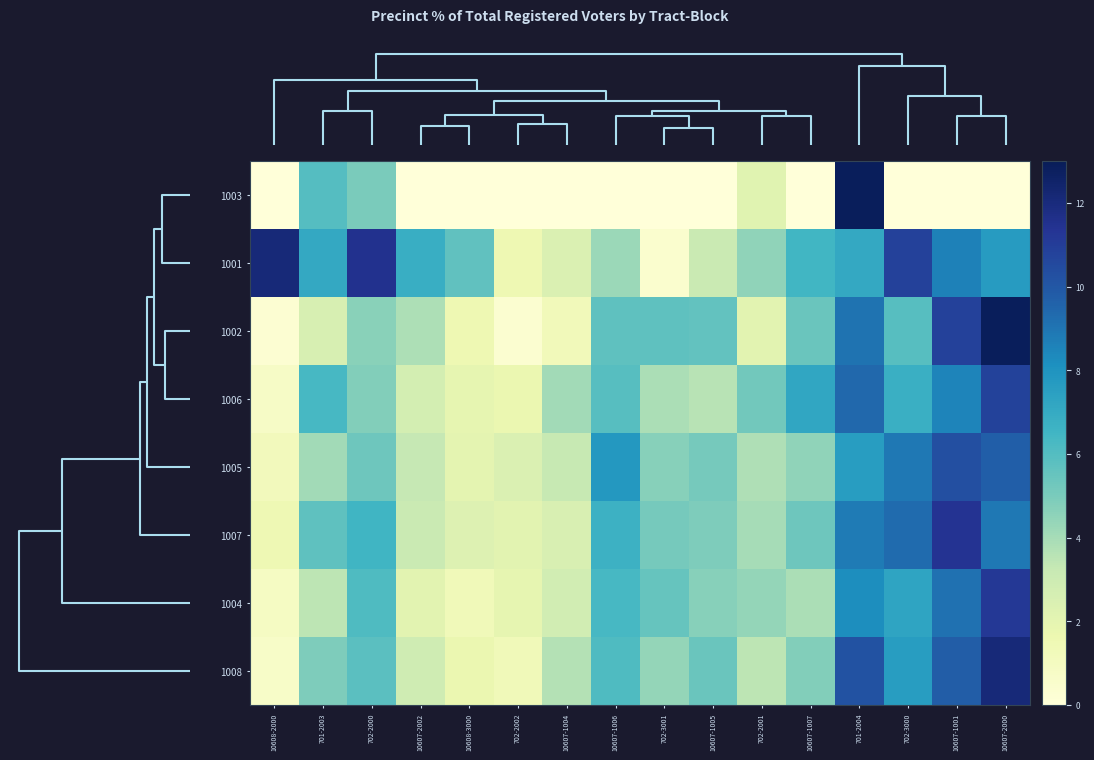

Reading left to right, list all the values displayed in this chart.

1003: 10608-2000=0.0	701-2003=6.0	702-2000=5.0	10607-2002=0.0	10608-3000=0.0	702-2002=0.0	10607-1004=0.0	10607-1006=0.0	702-3001=0.0	10607-1005=0.0	702-2001=2.2	10607-1007=0.0	701-2004=12.9	702-3000=0.0	10607-1001=0.0	10607-2000=0.0
1001: 10608-2000=12.1	701-2003=7.1	702-2000=11.5	10607-2002=6.8	10608-3000=5.7	702-2002=1.5	10607-1004=2.4	10607-1006=4.2	702-3001=0.4	10607-1005=3.1	702-2001=4.5	10607-1007=6.5	701-2004=7.1	702-3000=10.9	10607-1001=8.6	10607-2000=7.6
1002: 10608-2000=0.3	701-2003=2.6	702-2000=4.7	10607-2002=3.8	10608-3000=1.5	702-2002=0.4	10607-1004=1.2	10607-1006=5.7	702-3001=5.7	10607-1005=5.6	702-2001=2.1	10607-1007=5.4	701-2004=9.0	702-3000=5.9	10607-1001=10.9	10607-2000=12.9
1006: 10608-2000=0.8	701-2003=6.3	702-2000=4.8	10607-2002=2.7	10608-3000=1.9	702-2002=1.7	10607-1004=4.1	10607-1006=5.9	702-3001=3.9	10607-1005=3.6	702-2001=5.2	10607-1007=7.2	701-2004=9.4	702-3000=6.8	10607-1001=8.5	10607-2000=10.8
1005: 10608-2000=1.2	701-2003=4.1	702-2000=5.3	10607-2002=3.3	10608-3000=2.0	702-2002=2.4	10607-1004=3.2	10607-1006=7.8	702-3001=4.7	10607-1005=5.1	702-2001=3.8	10607-1007=4.5	701-2004=7.6	702-3000=8.9	10607-1001=10.3	10607-2000=9.7
1007: 10608-2000=1.5	701-2003=5.7	702-2000=6.5	10607-2002=3.1	10608-3000=2.3	702-2002=2.1	10607-1004=2.5	10607-1006=6.7	702-3001=5.1	10607-1005=4.9	702-2001=4.0	10607-1007=5.3	701-2004=8.8	702-3000=9.3	10607-1001=11.4	10607-2000=8.9
1004: 10608-2000=0.9	701-2003=3.5	702-2000=6.1	10607-2002=2.1	10608-3000=1.3	702-2002=1.9	10607-1004=2.8	10607-1006=6.3	702-3001=5.5	10607-1005=4.7	702-2001=4.4	10607-1007=3.9	701-2004=8.2	702-3000=7.3	10607-1001=9.1	10607-2000=11.2
1008: 10608-2000=0.7	701-2003=4.9	702-2000=5.8	10607-2002=2.9	10608-3000=1.7	702-2002=1.3	10607-1004=3.7	10607-1006=6.1	702-3001=4.4	10607-1005=5.4	702-2001=3.5	10607-1007=4.8	701-2004=10.2	702-3000=7.6	10607-1001=9.8	10607-2000=12.1